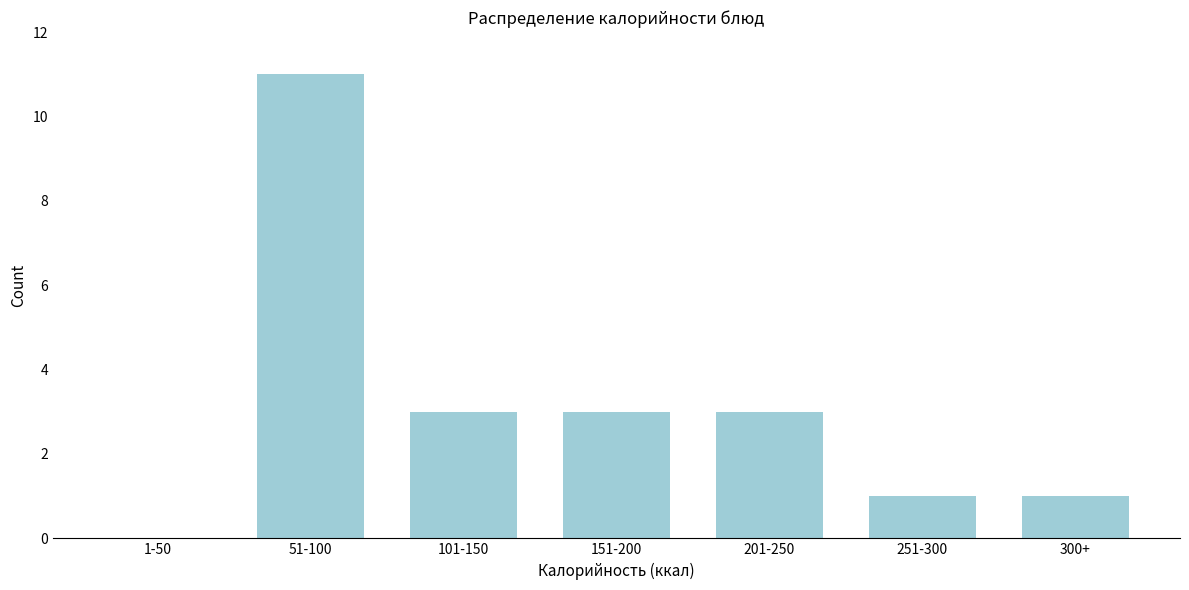

Reading left to right, what are all the values shown in this chart?

1-50=0	51-100=11	101-150=3	151-200=3	201-250=3	251-300=1	300+=1